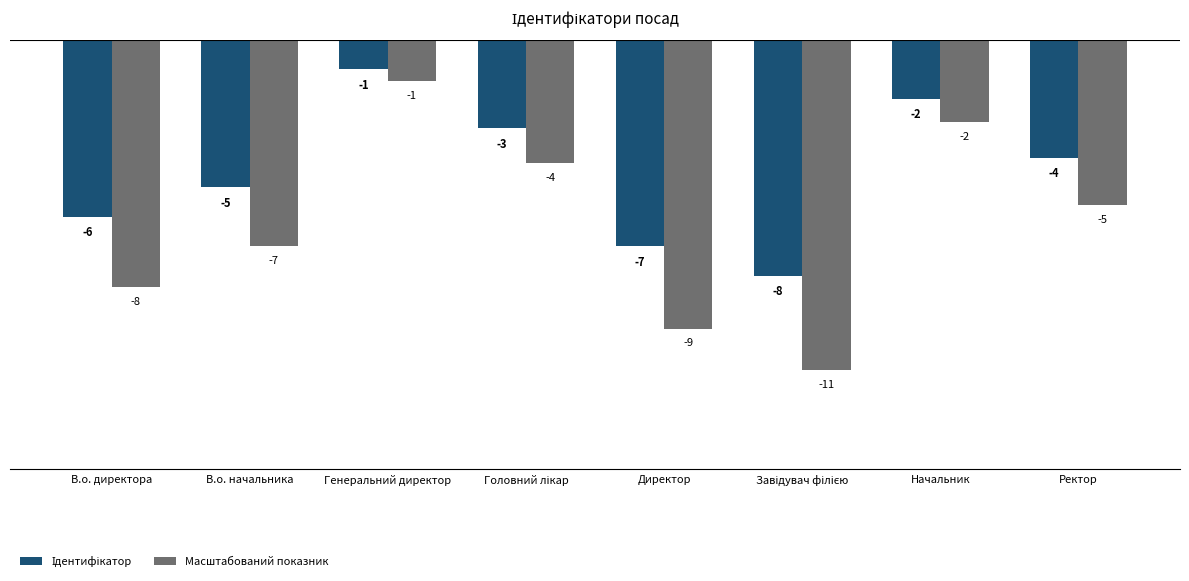

What position from the right is Директор?

4